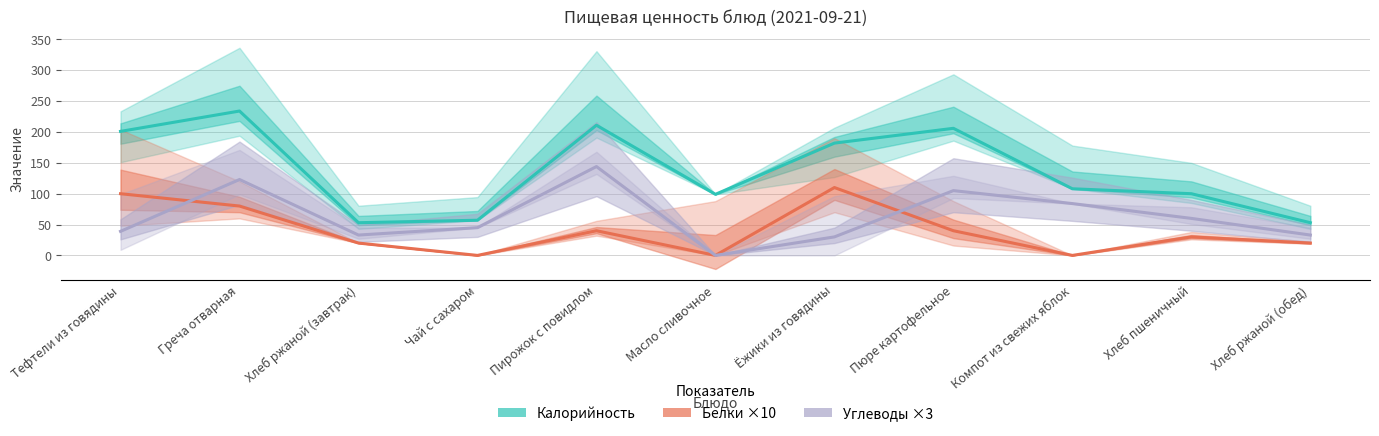

What is the difference between the second highest and second lowest values in the Калорийность series?

158